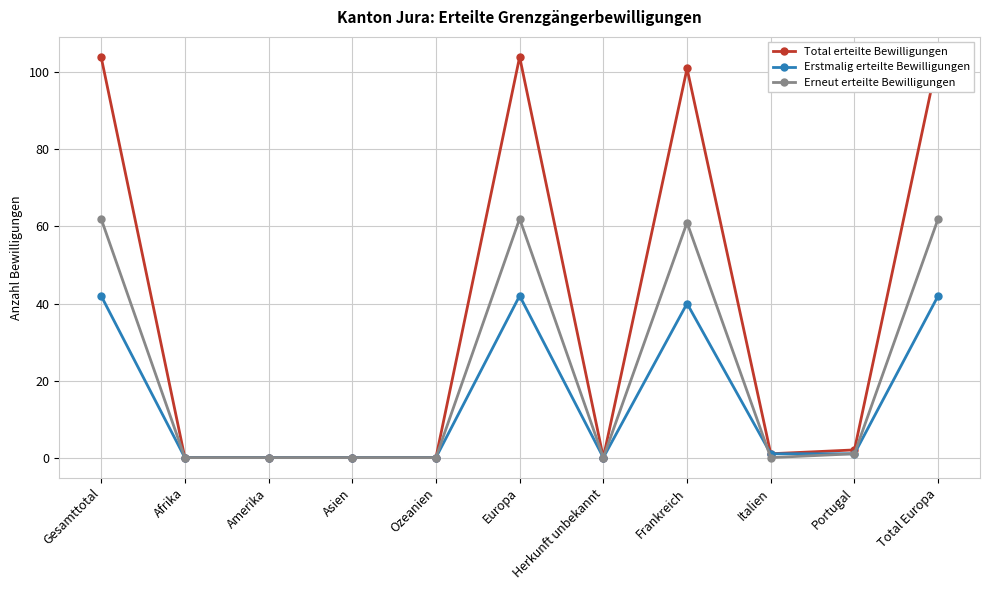

How many positive values does the Total erteilte Bewilligungen series have?

6